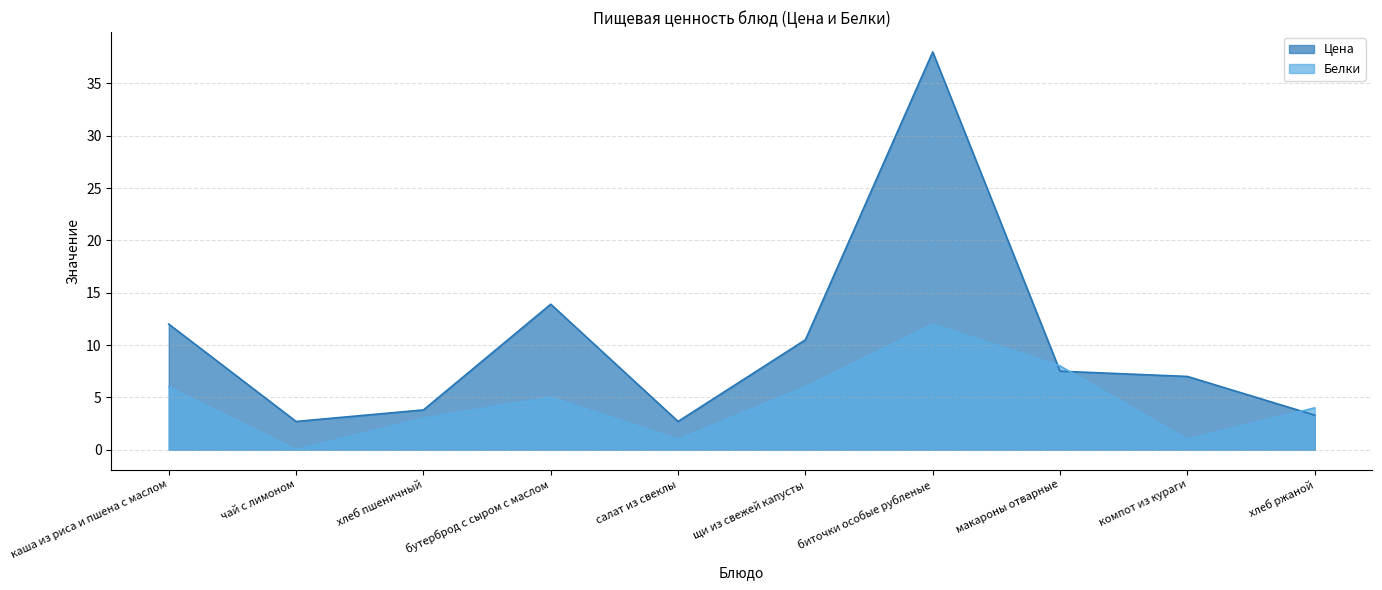

Reading left to right, list all the values displayed in this chart.

Цена: каша из риса и пшена с маслом=12.0	чай с лимоном=2.7	хлеб пшеничный=3.8	бутерброд с сыром с маслом=13.9	салат из свеклы=2.7	щи из свежей капусты=10.5	биточки особые рубленые=38.0	макароны отварные=7.5	компот из кураги=7.0	хлеб ржаной=3.3
Белки: каша из риса и пшена с маслом=6.0	чай с лимоном=0.0	хлеб пшеничный=3.0	бутерброд с сыром с маслом=5.0	салат из свеклы=1.0	щи из свежей капусты=6.0	биточки особые рубленые=12.0	макароны отварные=8.0	компот из кураги=1.0	хлеб ржаной=4.0